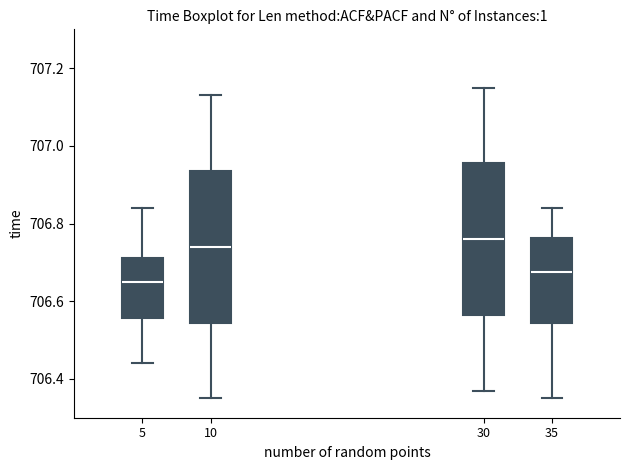

Where does the upper whisker of the box at x = 5 end on the y-axis? The values are not printed on the chart, so give them approximately, as read against the axis.

706.84